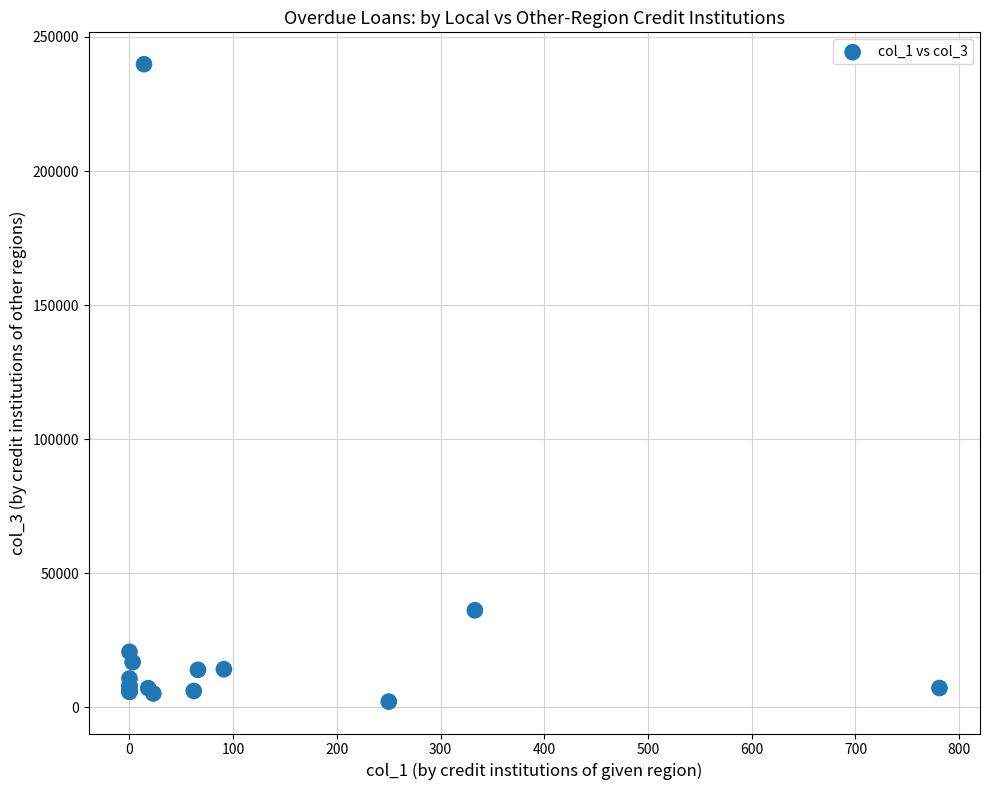

What Y value in the scatter plot is closest to 120991?

36202